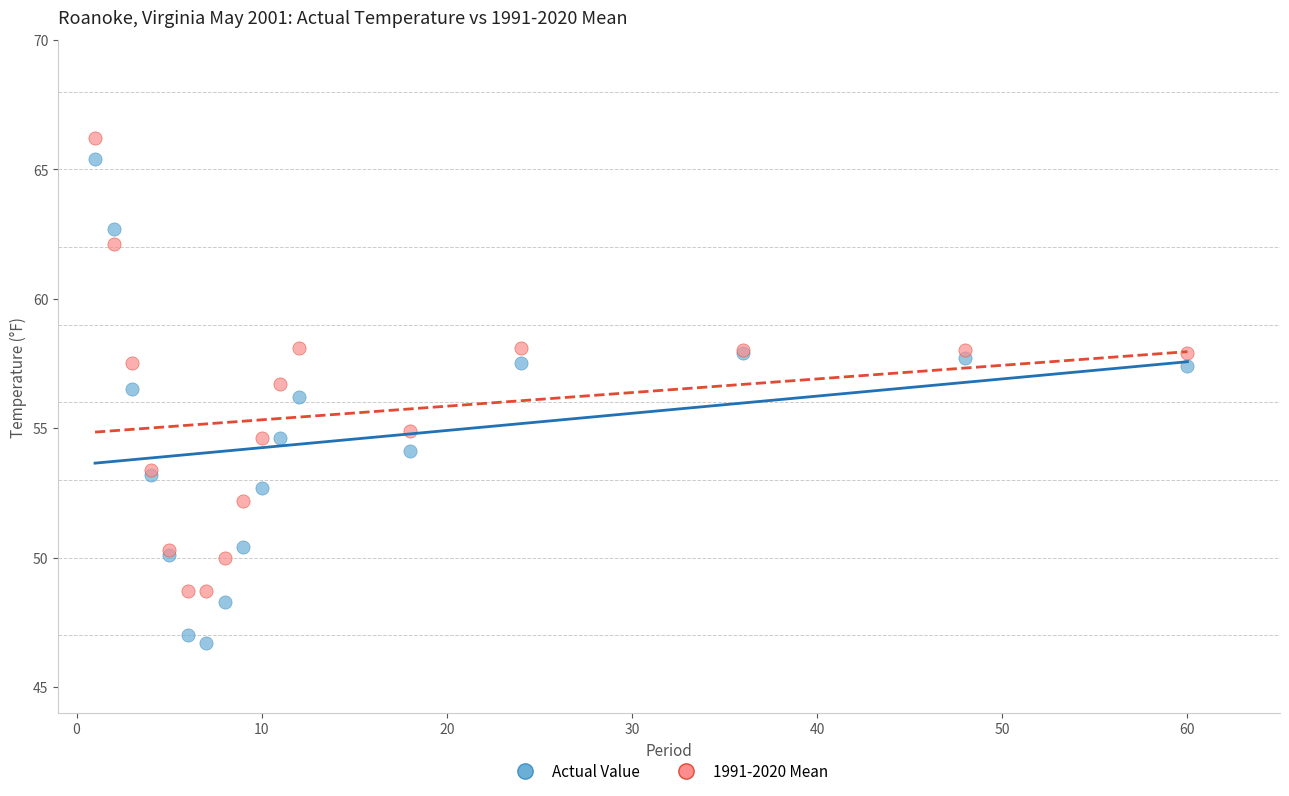

What is the X range (max minus min) for the scatter plot?

59.0